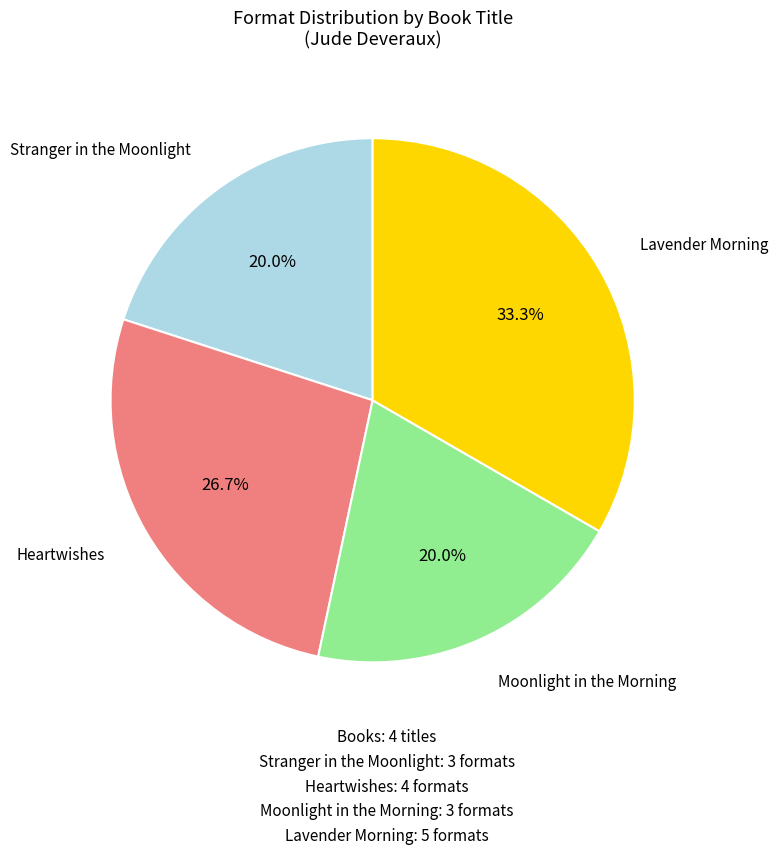

Does any single category account for the majority?

No